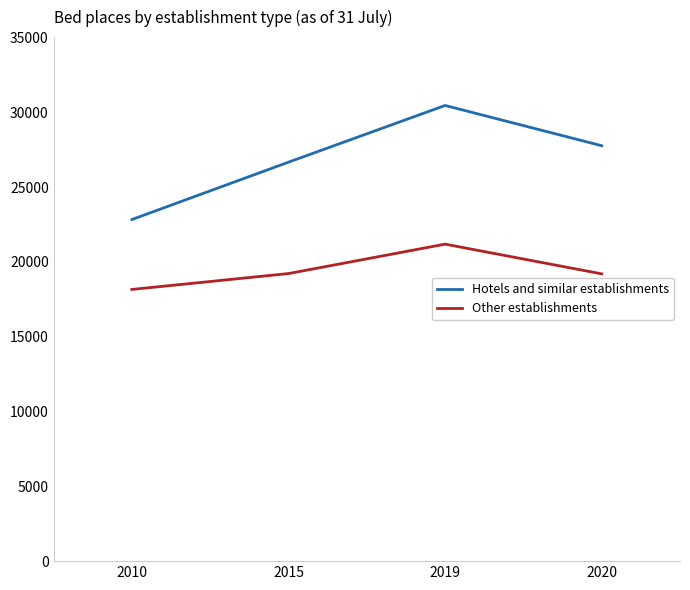

How many values in the Hotels and similar establishments series are below 27764?

2